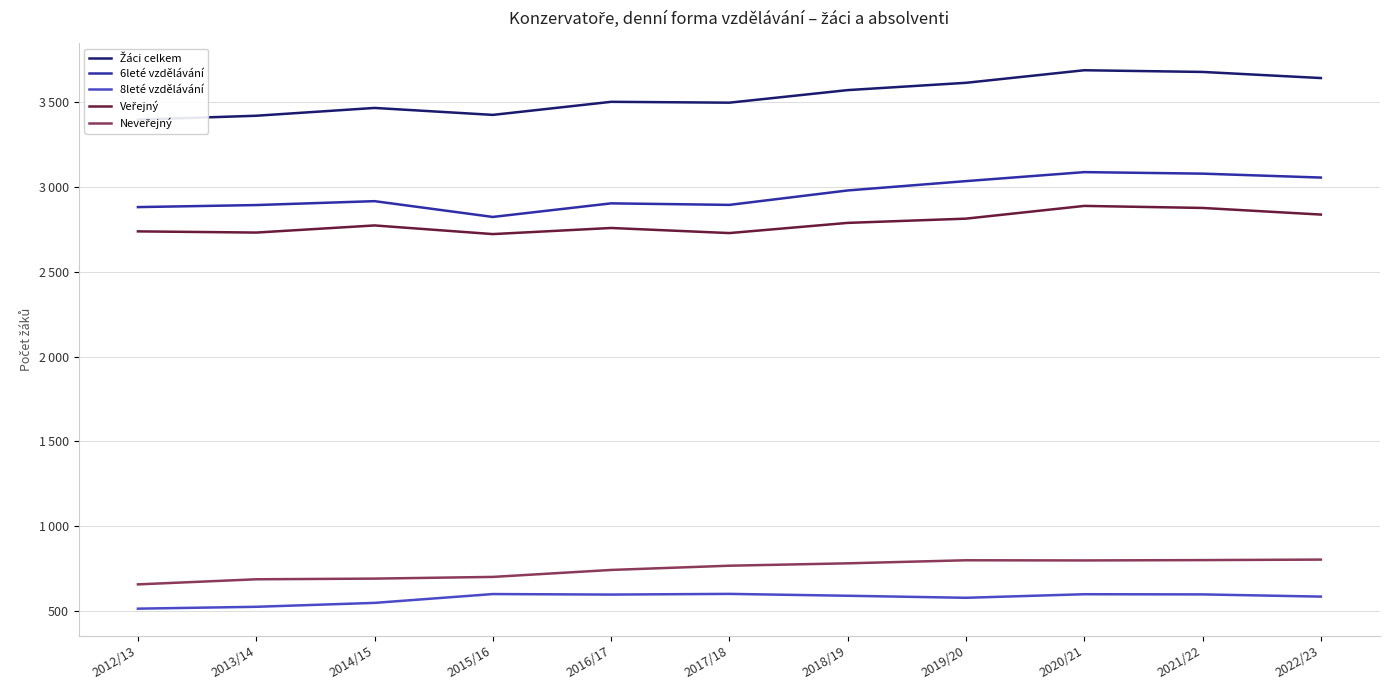

What is the sum of all 6leté vzdělávání values?

32532